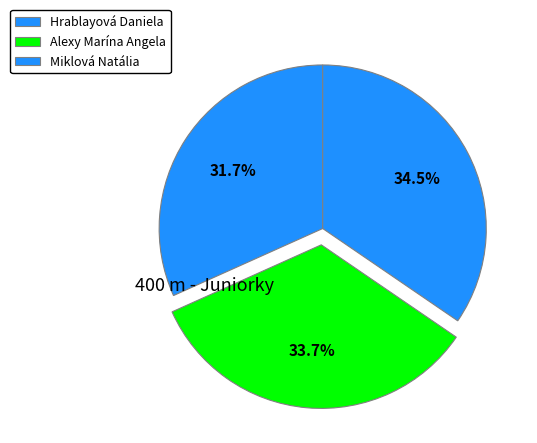

Which category has the biggest portion of the pie?

Miklová Natália